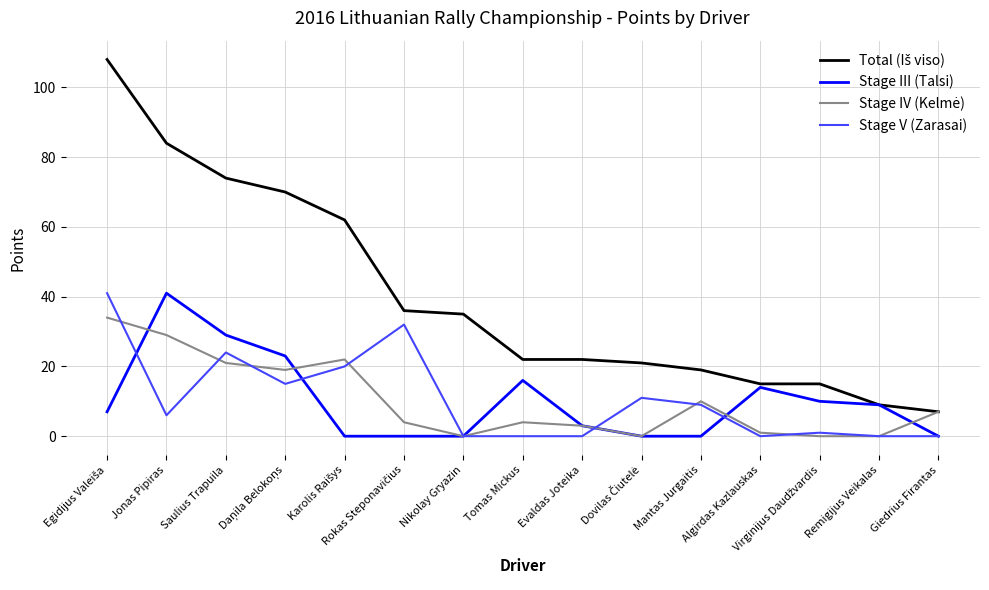

What position from the right is Tomas Mickus?

8